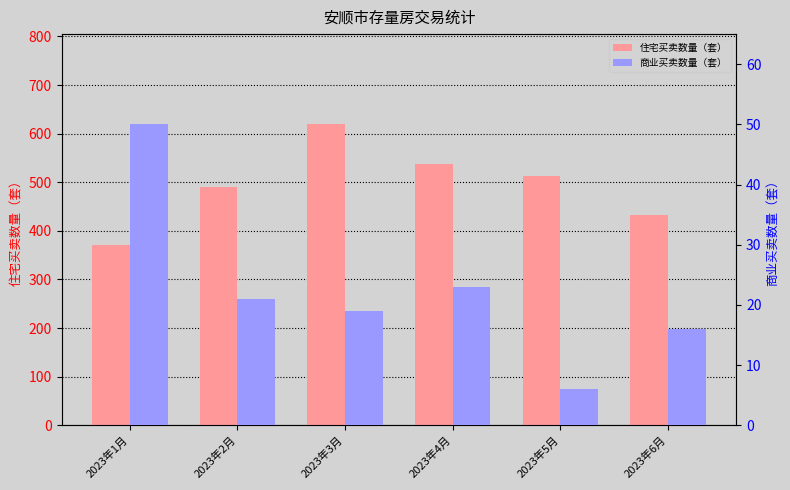

Reading left to right, transcribe all the data shown in this chart.

住宅买卖数量（套）: 370	490	619	538	513	433
商业买卖数量（套）: 50	21	19	23	6	16